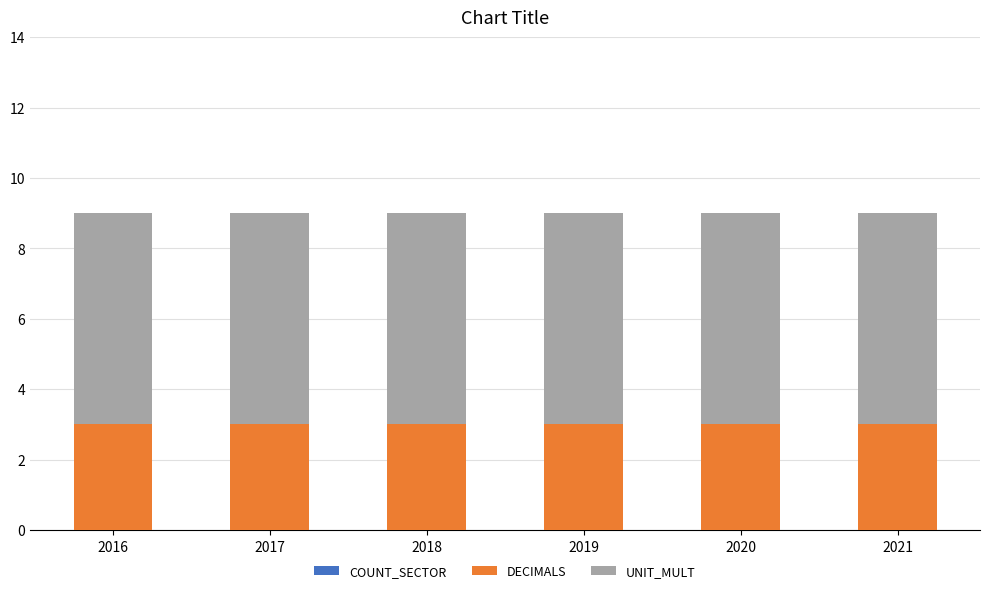

The value of DECIMALS at 2017 is 4. True or false?

False